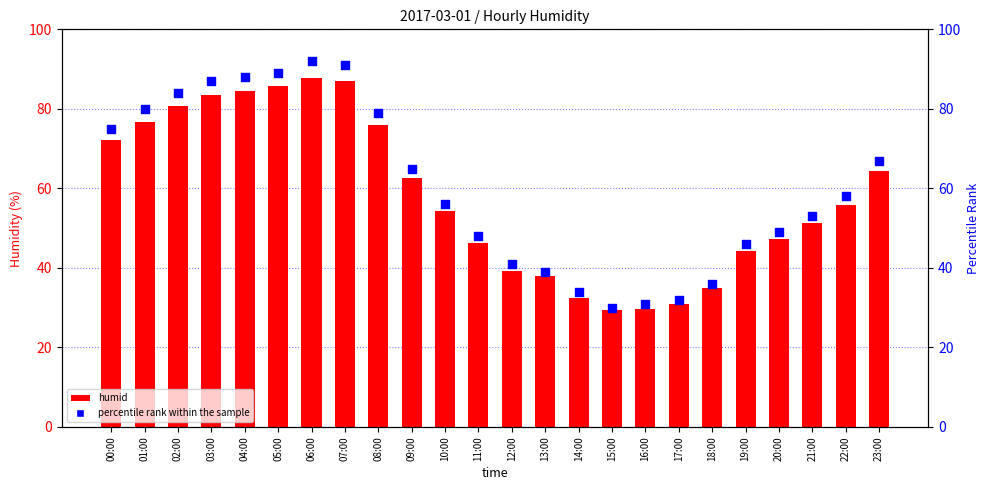

Which series has the largest total across all categories?

percentile rank within the sample